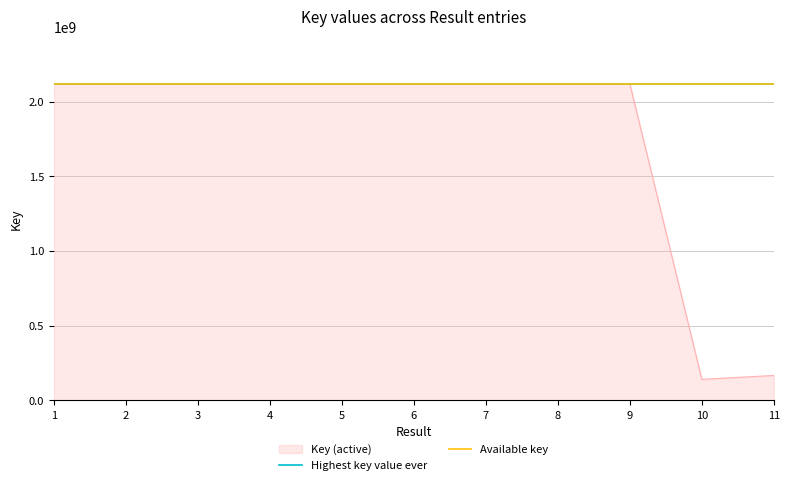

What is the difference between the maximum and minimum values?

1976466214